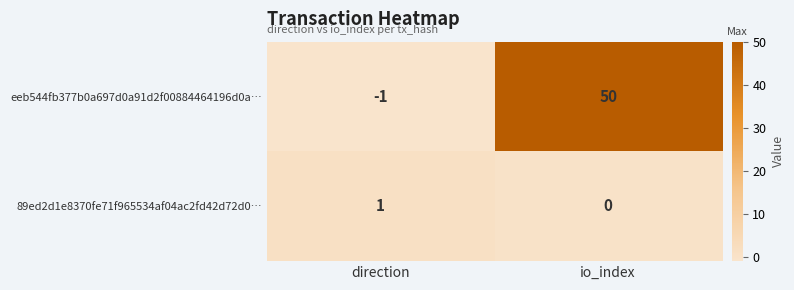

Reading left to right, what are all the values shown in this chart?

eeb544fb377b0a697d0a91d2f00884464196d0a…: direction=-1	io_index=50
89ed2d1e8370fe71f965534af04ac2fd42d72d0…: direction=1	io_index=0